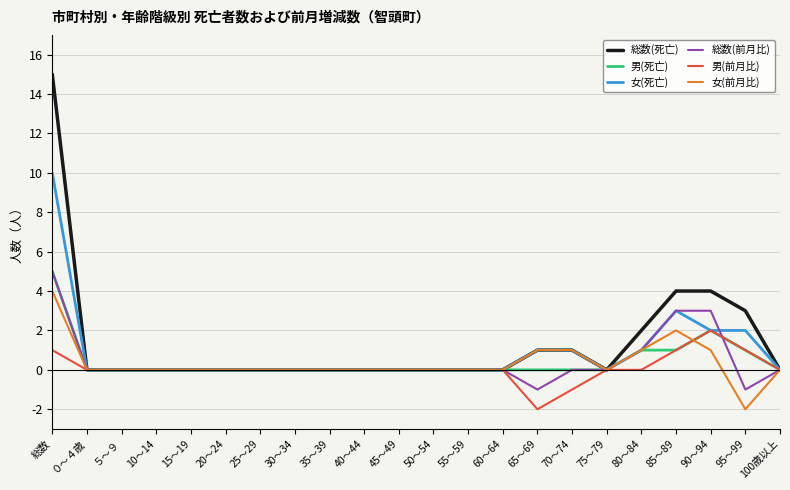

What position from the left is 70～74?

16